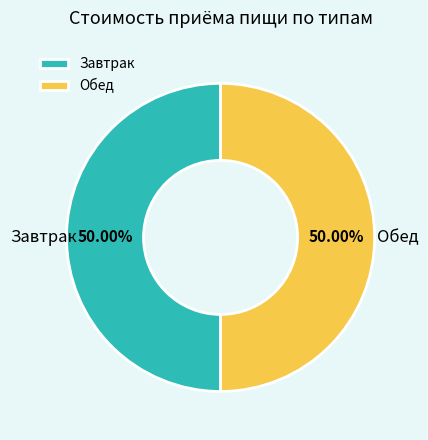

Approximately how many times larger is the value at Обед compared to Завтрак?

1.0